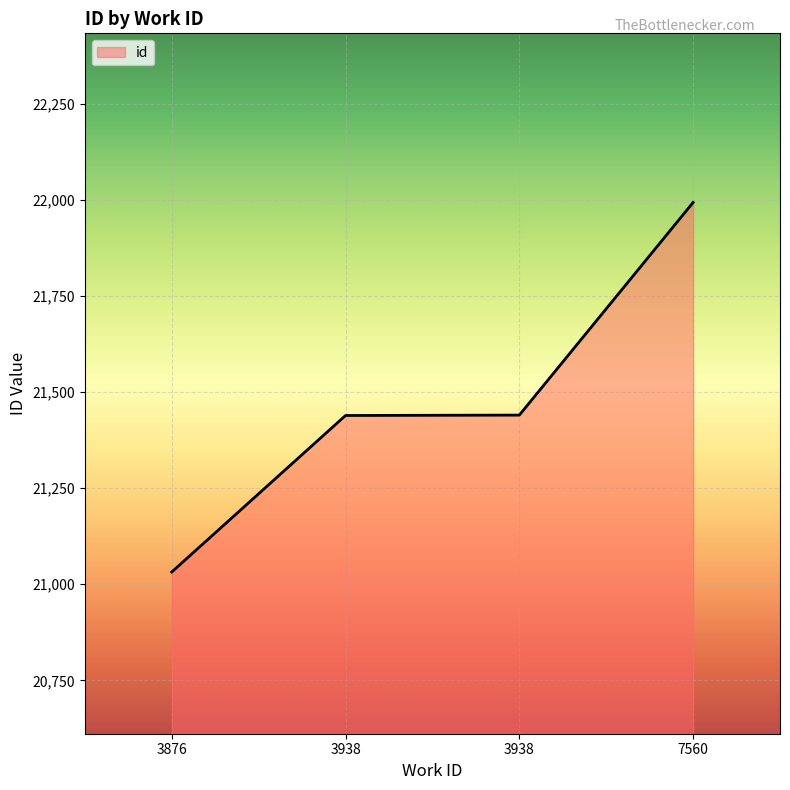

How many lines are shown in the chart?

1